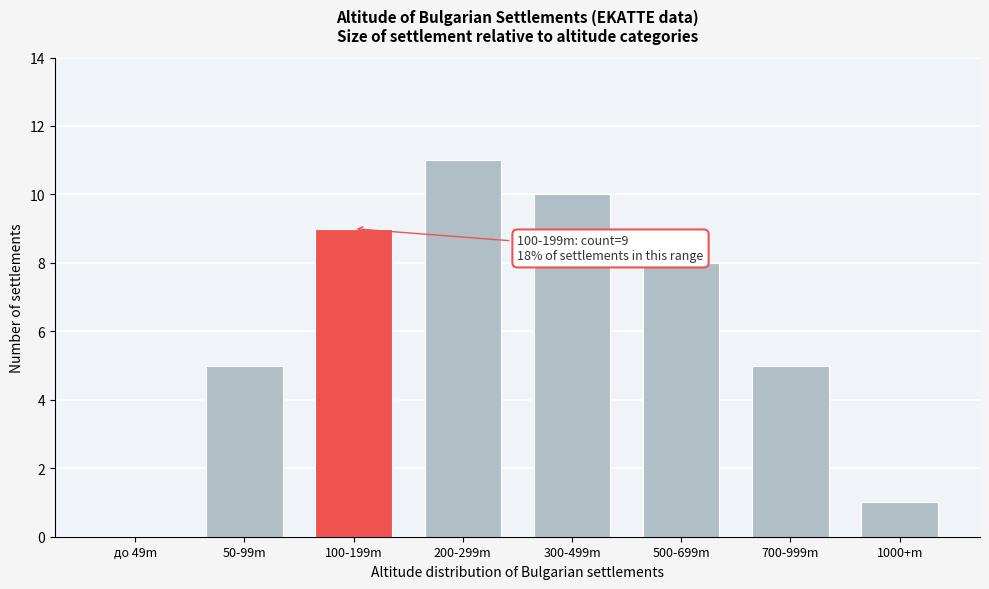

Reading left to right, transcribe all the data shown in this chart.

до 49m=0	50-99m=5	100-199m=9	200-299m=11	300-499m=10	500-699m=8	700-999m=5	1000+m=1